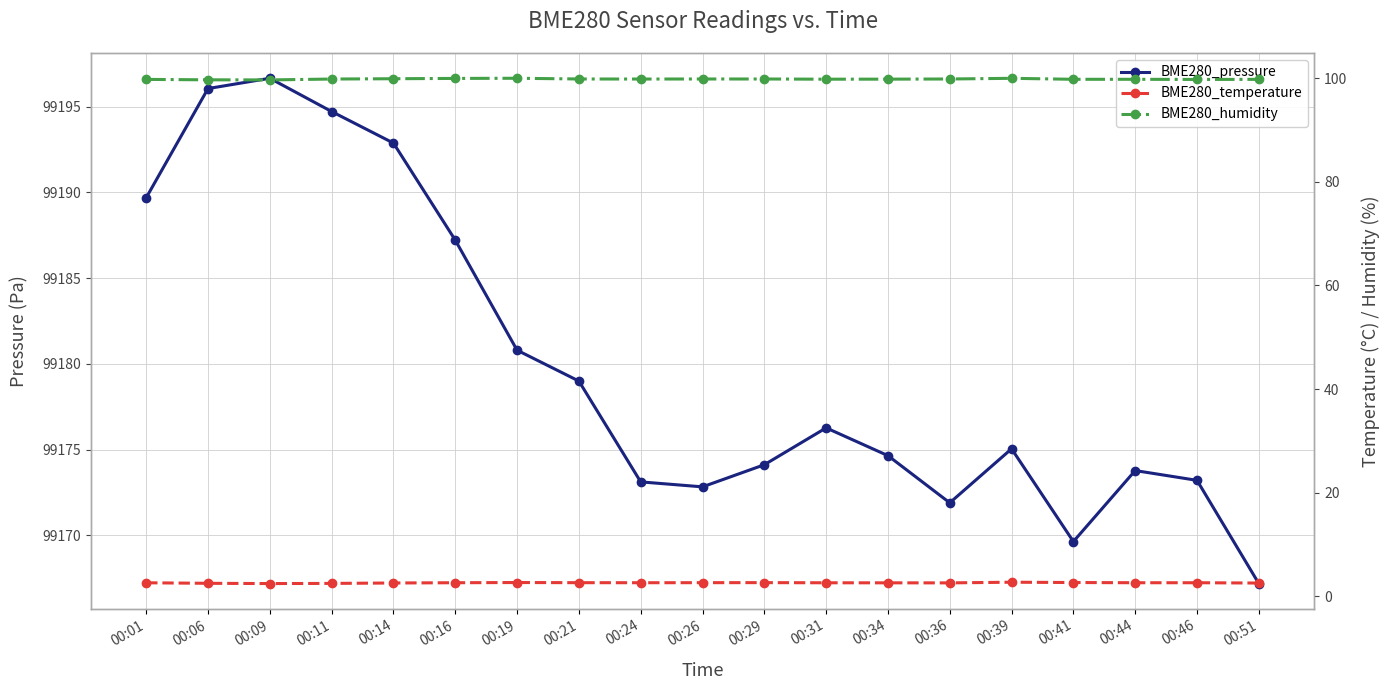

What is the average value of the BME280_humidity series?

99.8